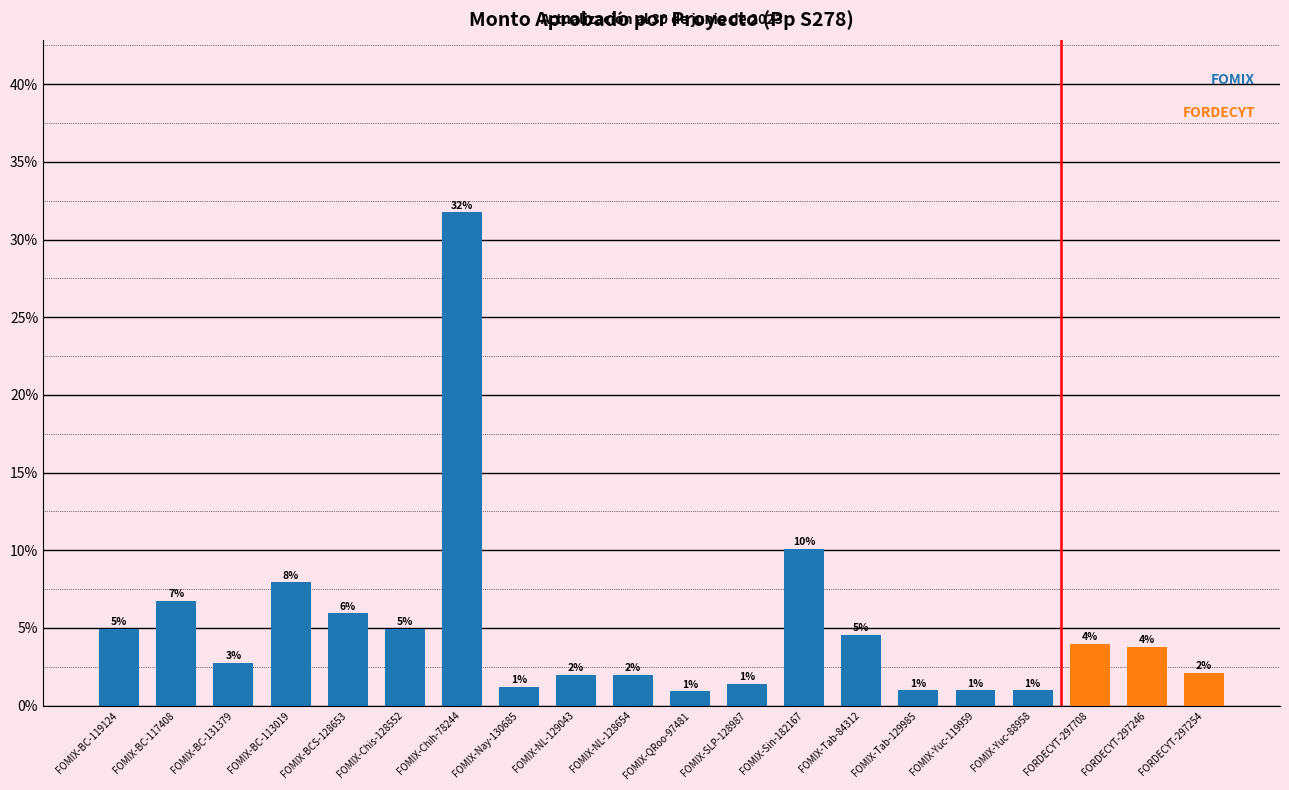

Where does the data first go above 3?

FOMIX-BC-119124